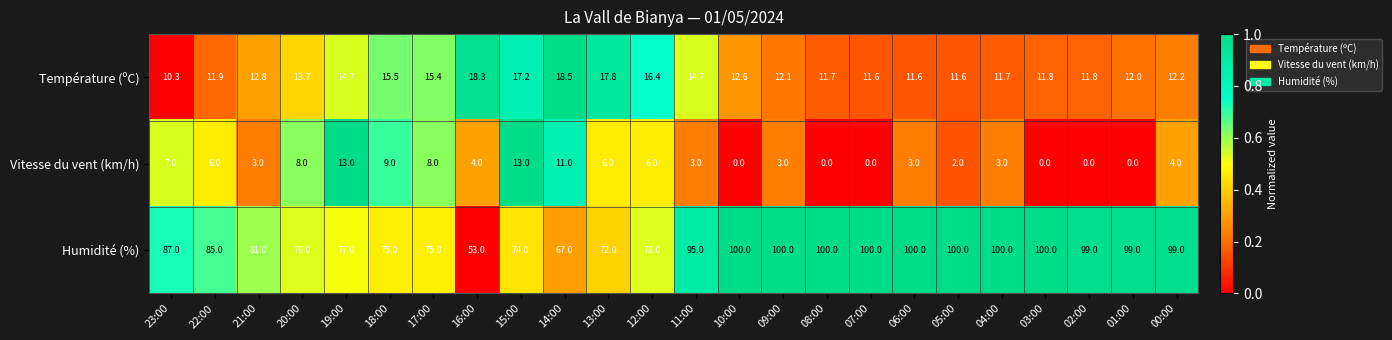

What is the average value of the Vitesse du vent (km/h) series?

4.7